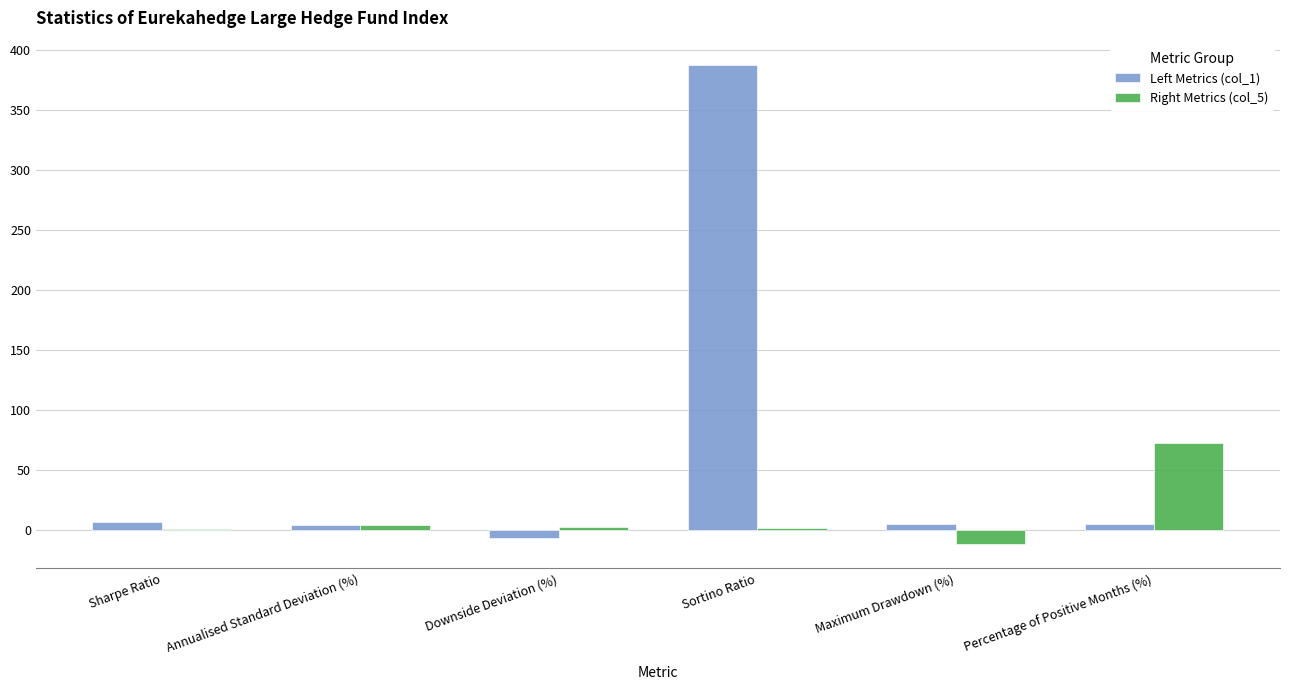

What is the sum of all Right Metrics (col_5) values?

70.8